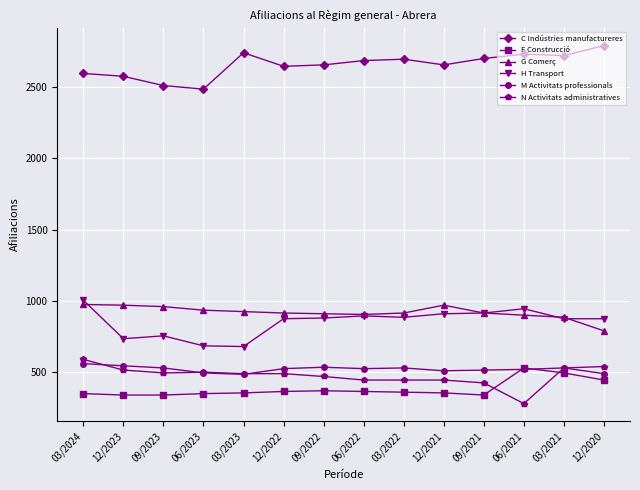

Where does the C Indústries manufactureres series first go above 2685?

03/2023